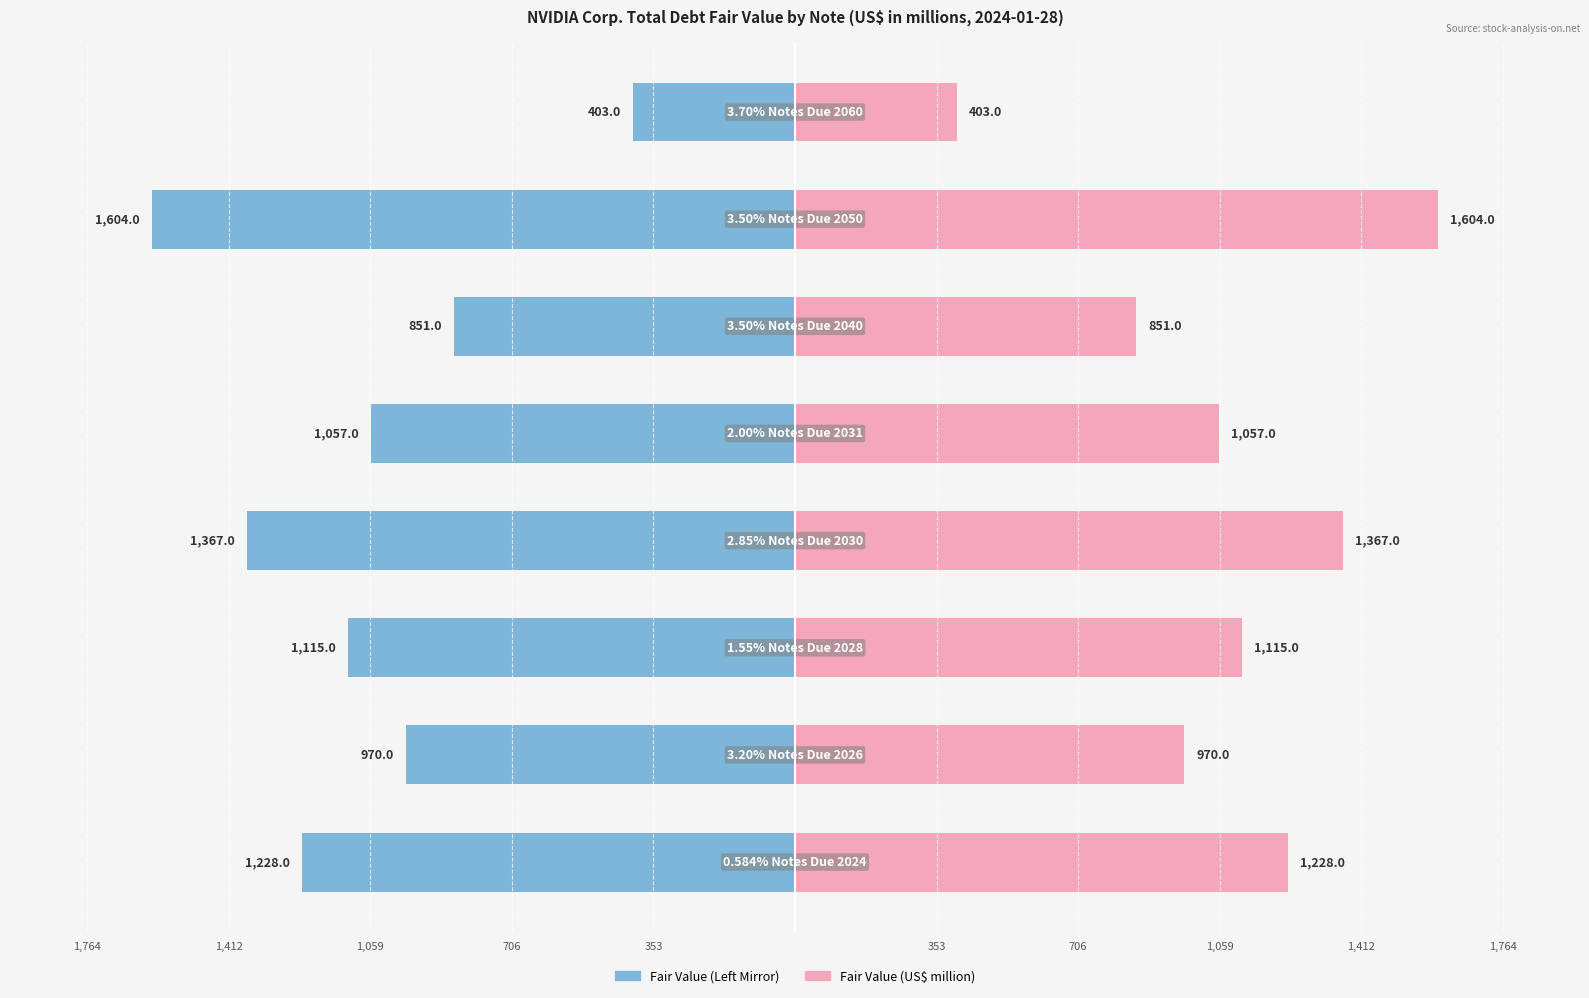

How many categories are shown in the chart?

8